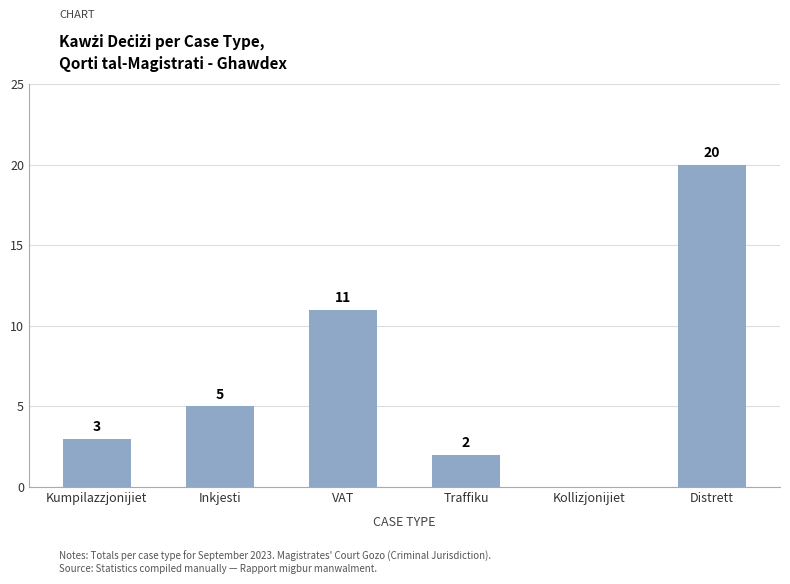

At which category does the chart reach its peak across all series?

Distrett